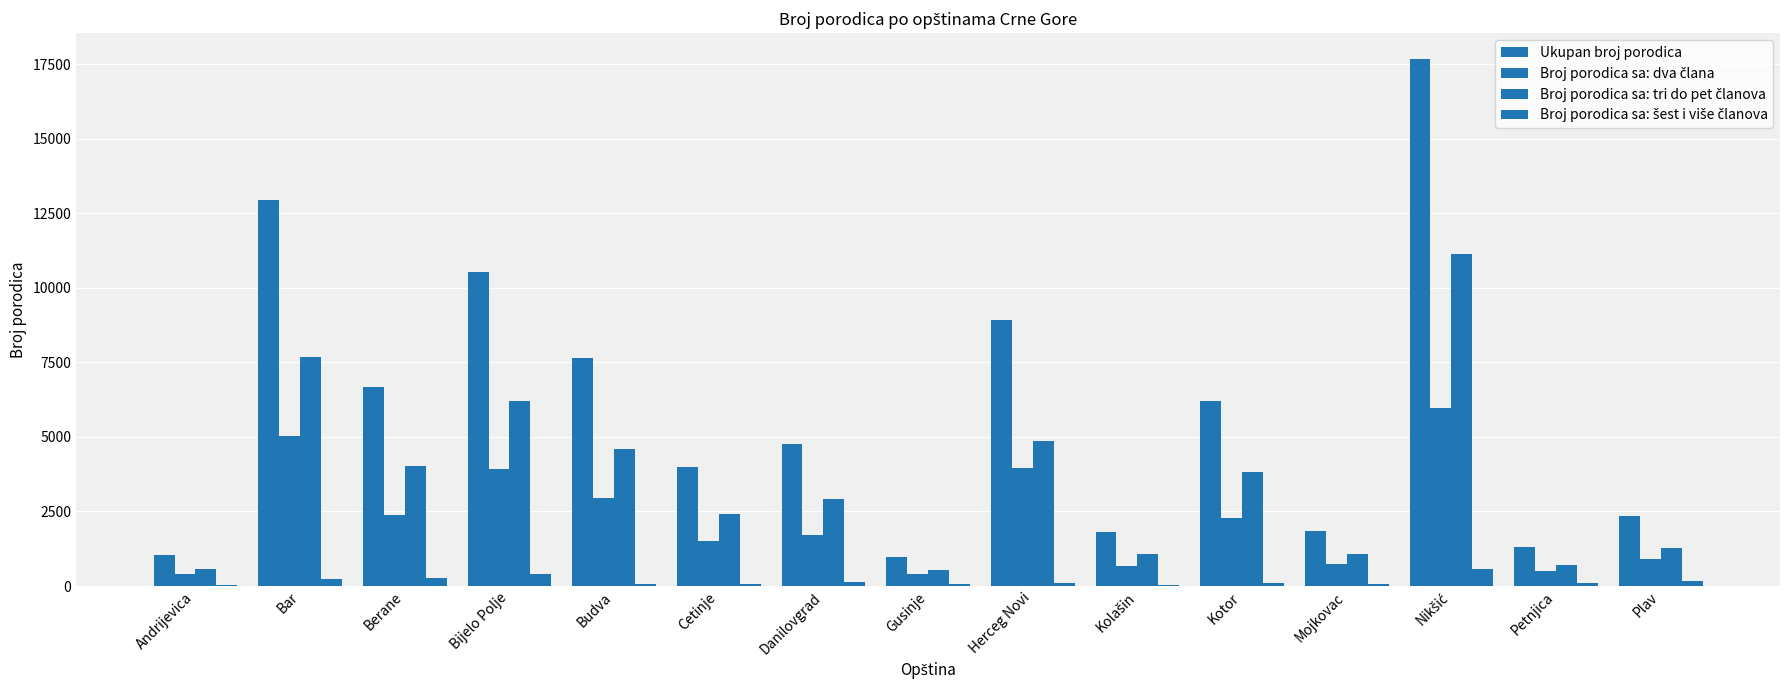

How many distinct data groups are displayed?

4